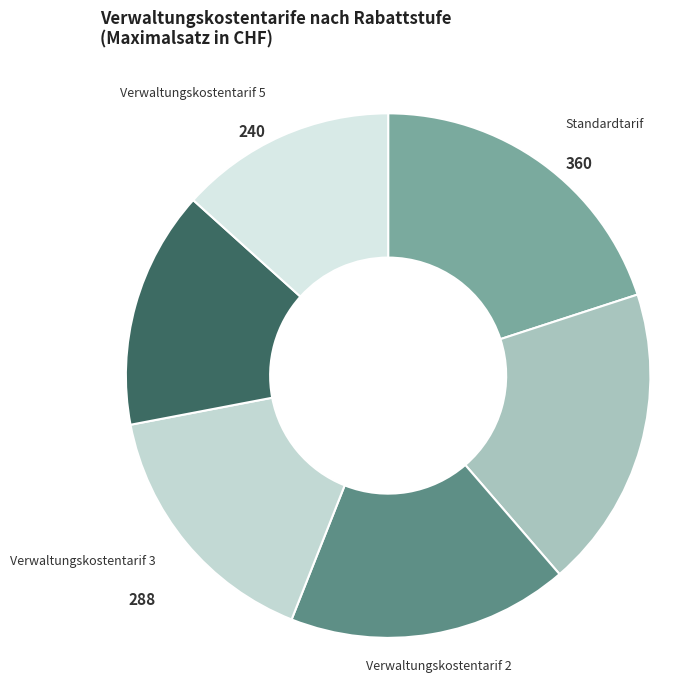

Which category has the biggest portion of the pie?

Standardtarif